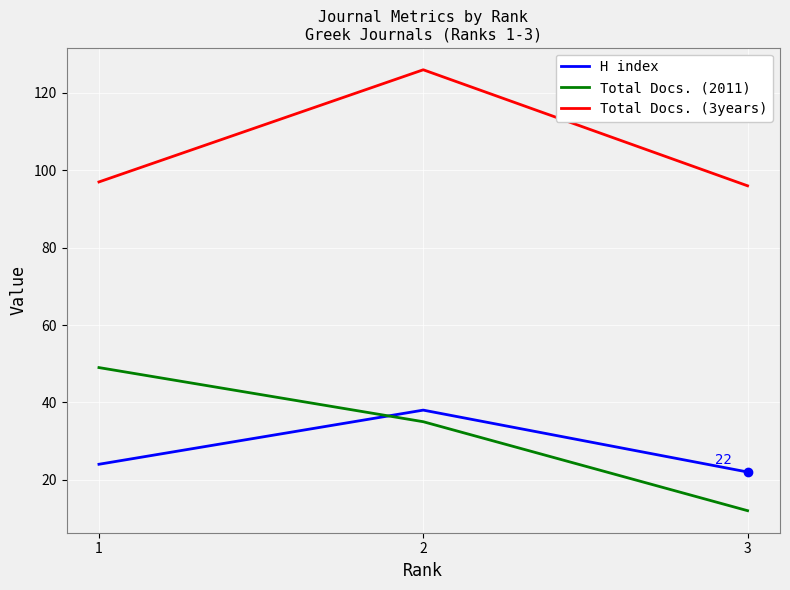

Which series has the largest range (max minus min)?

Total Docs. (2011)